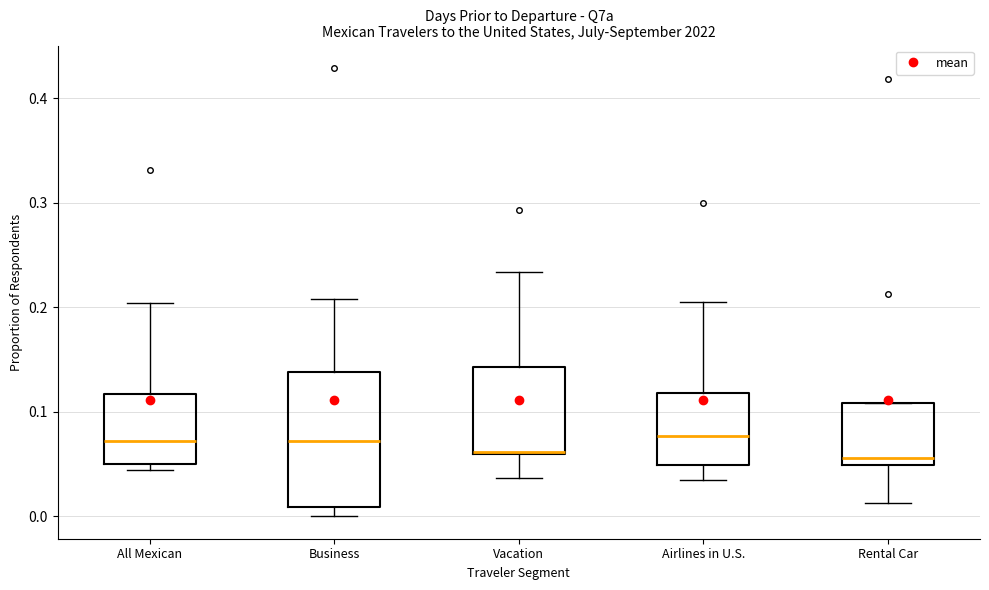

Reading left to right, read every box against the y-axis: the position of its median line, the range the box covers, and the ends of its whiskers. The values are not printed on the chart, so give them approximately, as read against the axis.

All Mexican: median 0.07, box 0.05 to 0.12, whiskers 0.04 to 0.20
Business: median 0.07, box 0.01 to 0.14, whiskers 0.00 to 0.21
Vacation: median 0.06, box 0.06 to 0.14, whiskers 0.04 to 0.23
Airlines in U.S.: median 0.08, box 0.05 to 0.12, whiskers 0.04 to 0.21
Rental Car: median 0.06, box 0.05 to 0.11, whiskers 0.01 to 0.11